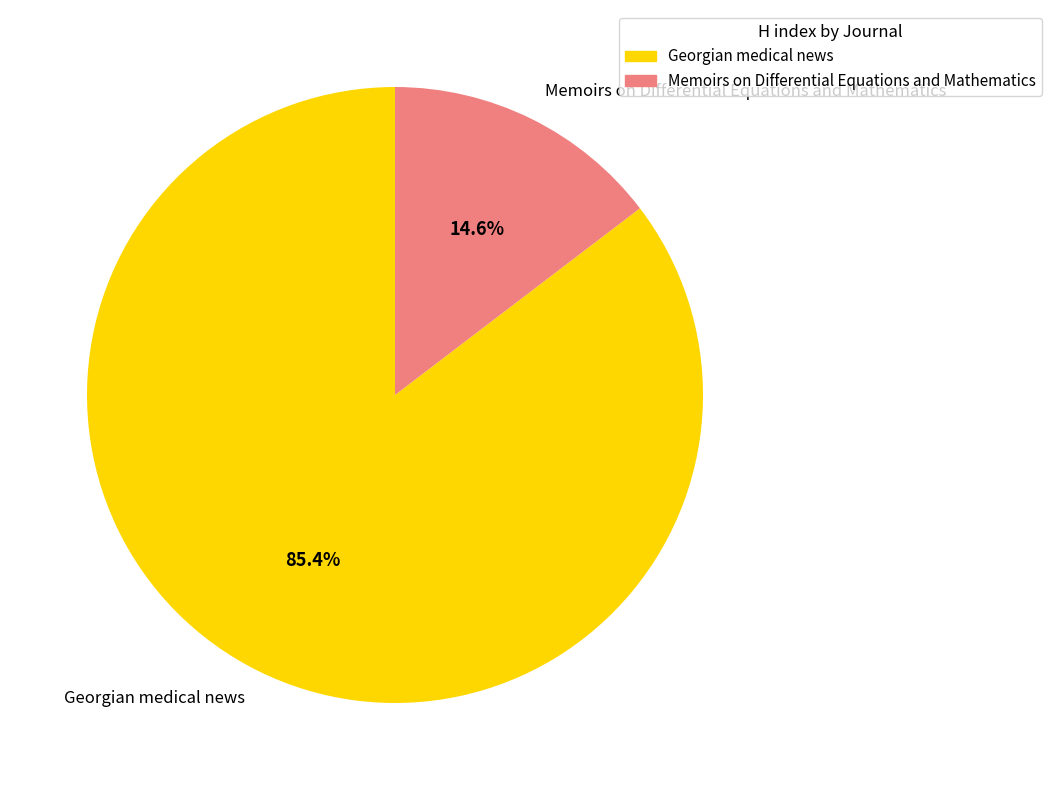

Count the number of slices in the pie.

2